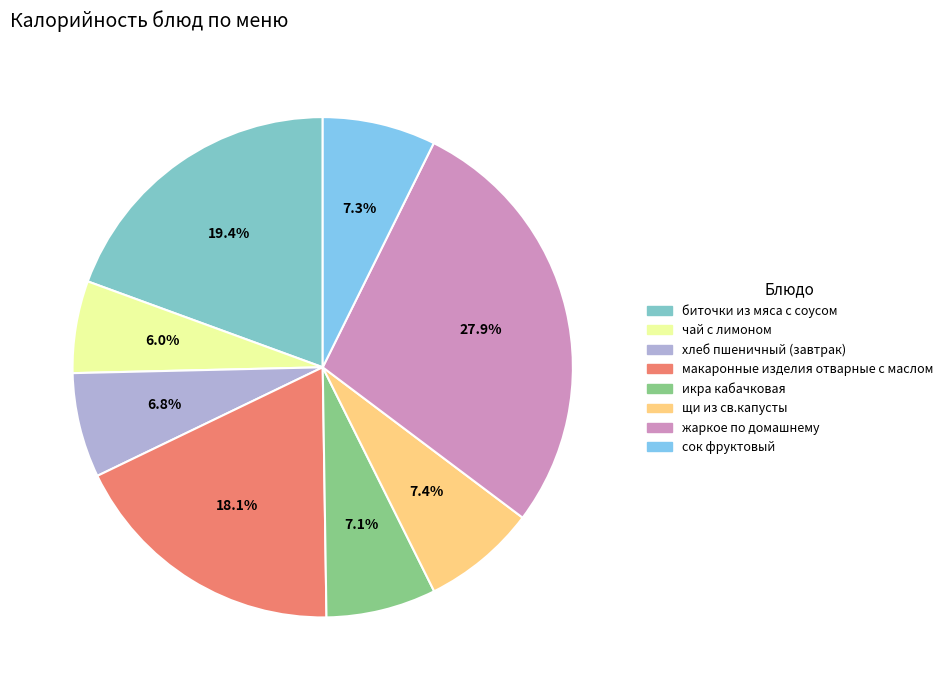

What is the largest slice in the pie chart?

жаркое по домашнему